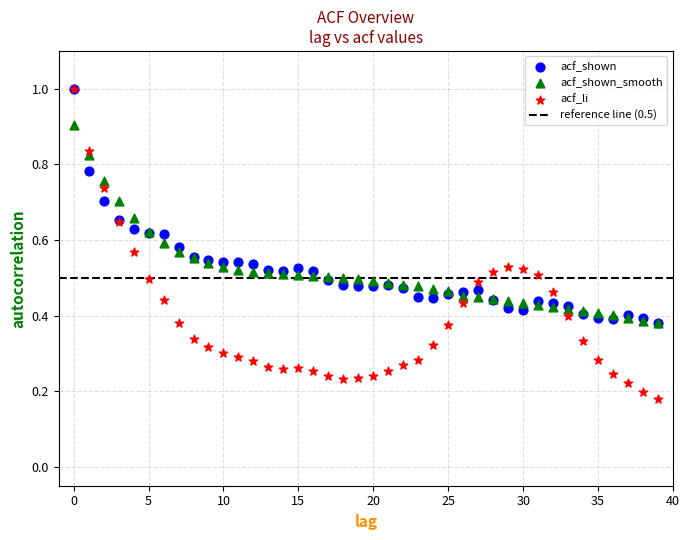

Which series has the widest spread of Y values?

acf_li